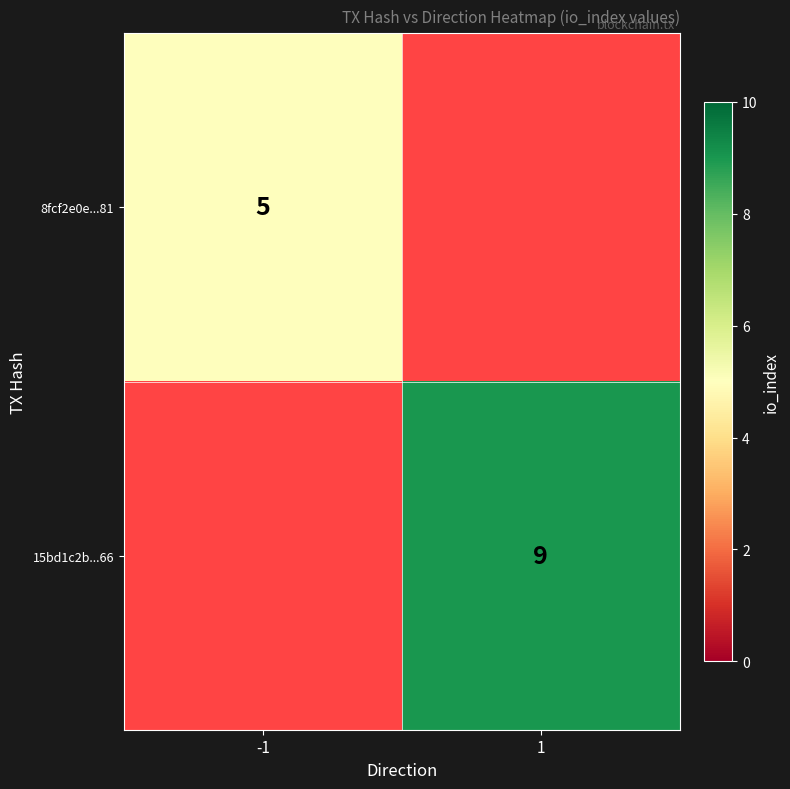

True or false: 8fcf2e0e...81 has a value of 7 at -1.

False